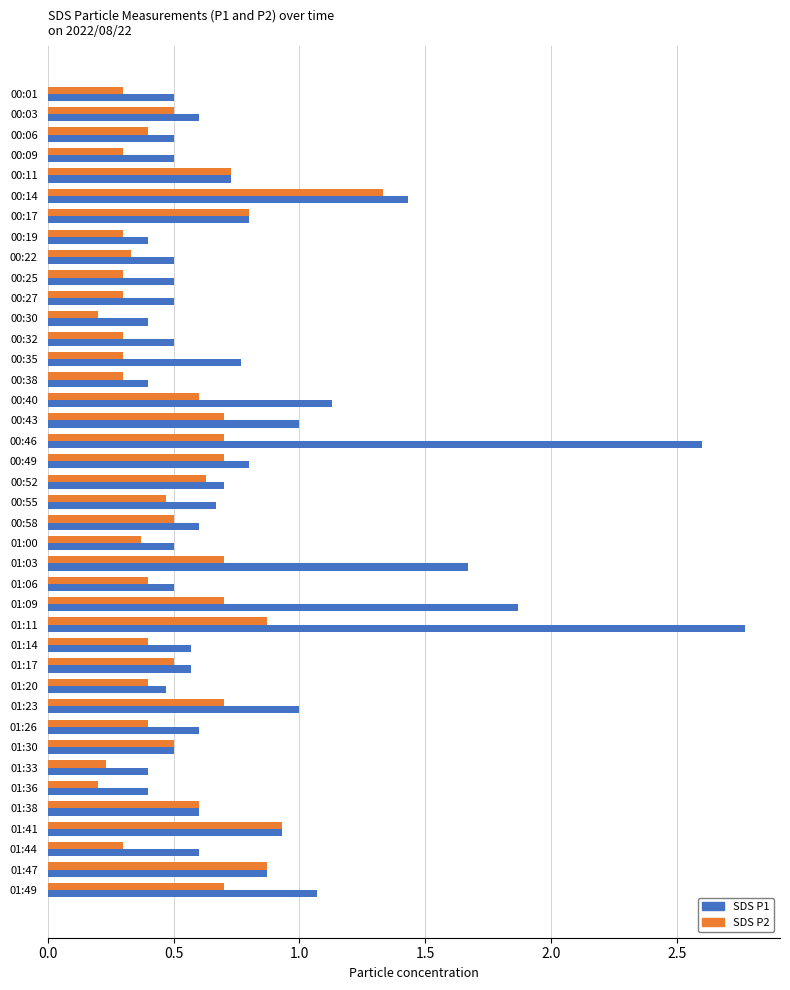

What are all the series names shown in the legend?

SDS P1, SDS P2